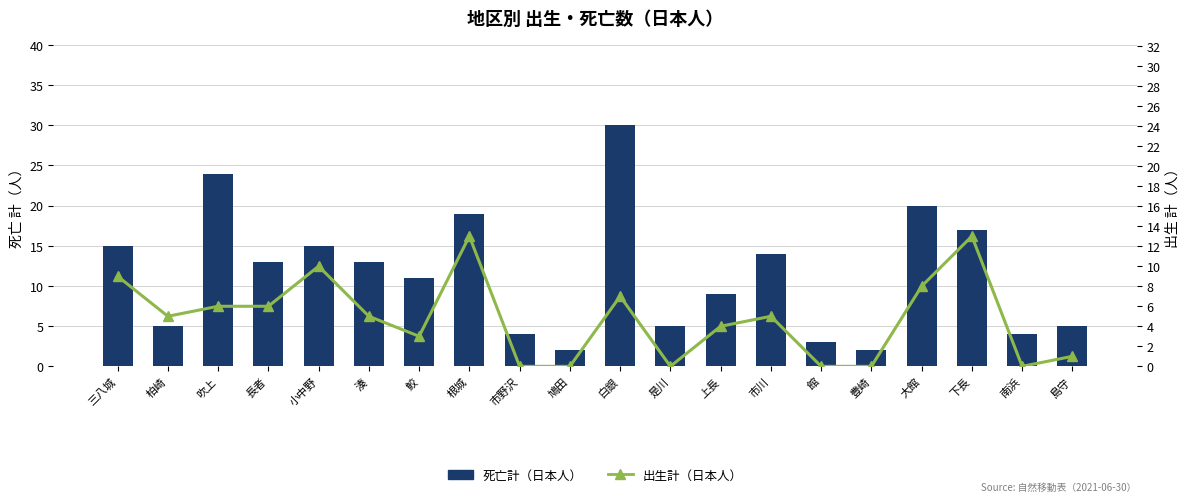

What is the greatest value displayed?

30